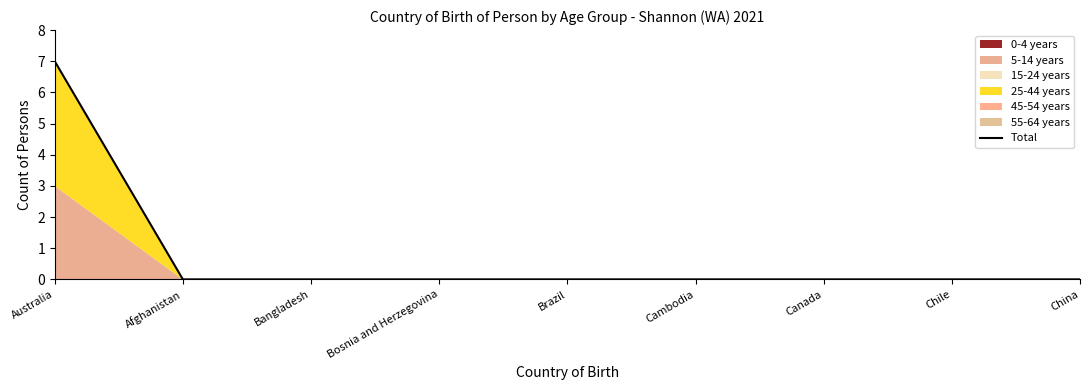

Is it true that the value at Chile is 2?

False